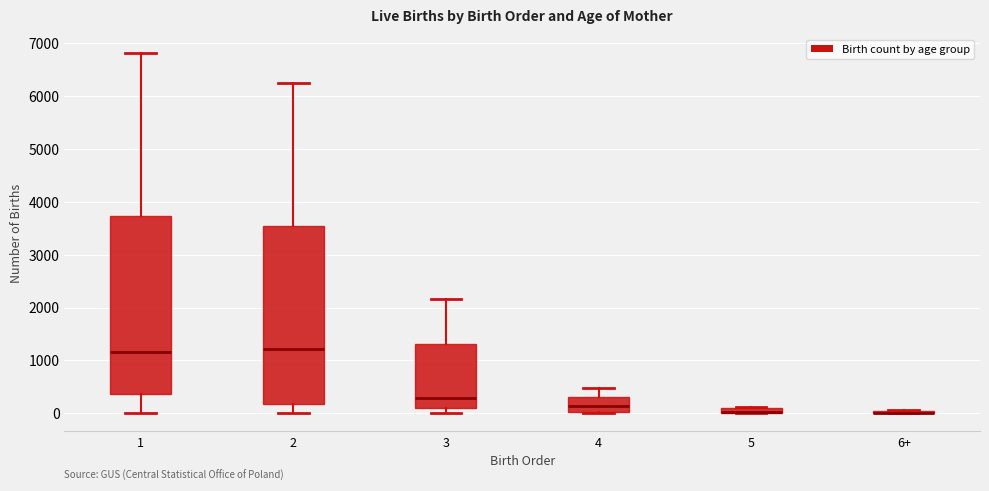

Where does the upper whisker of the box for 2 end on the y-axis? The values are not printed on the chart, so give them approximately, as read against the axis.

6300